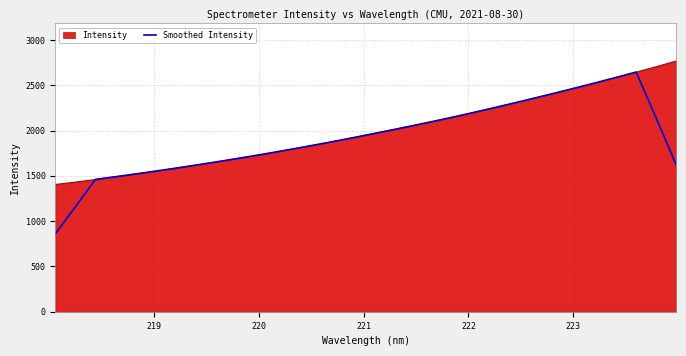

What is the maximum value for Intensity?

2767.1